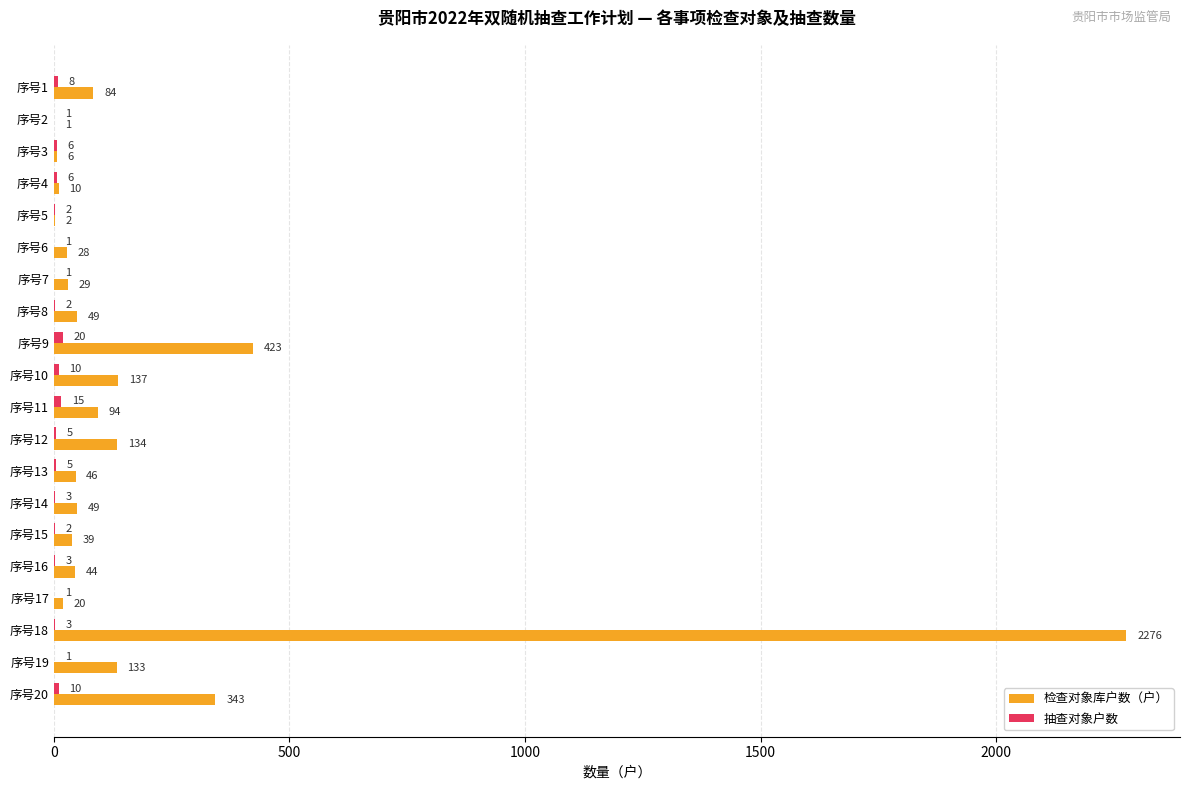

What is the sum of all 检查对象库户数（户） values?

3947